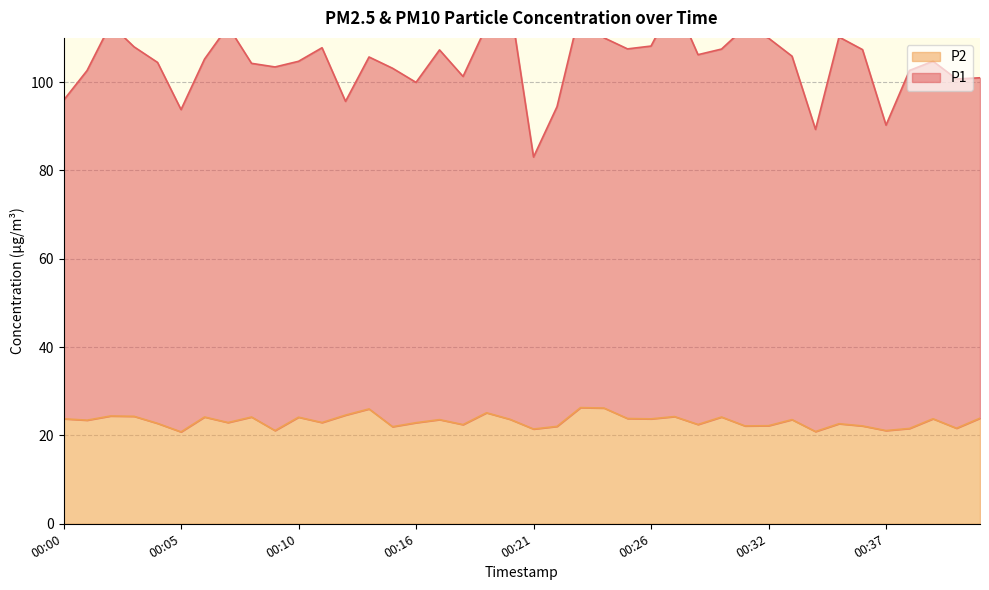

Which series has the largest total across all categories?

P1